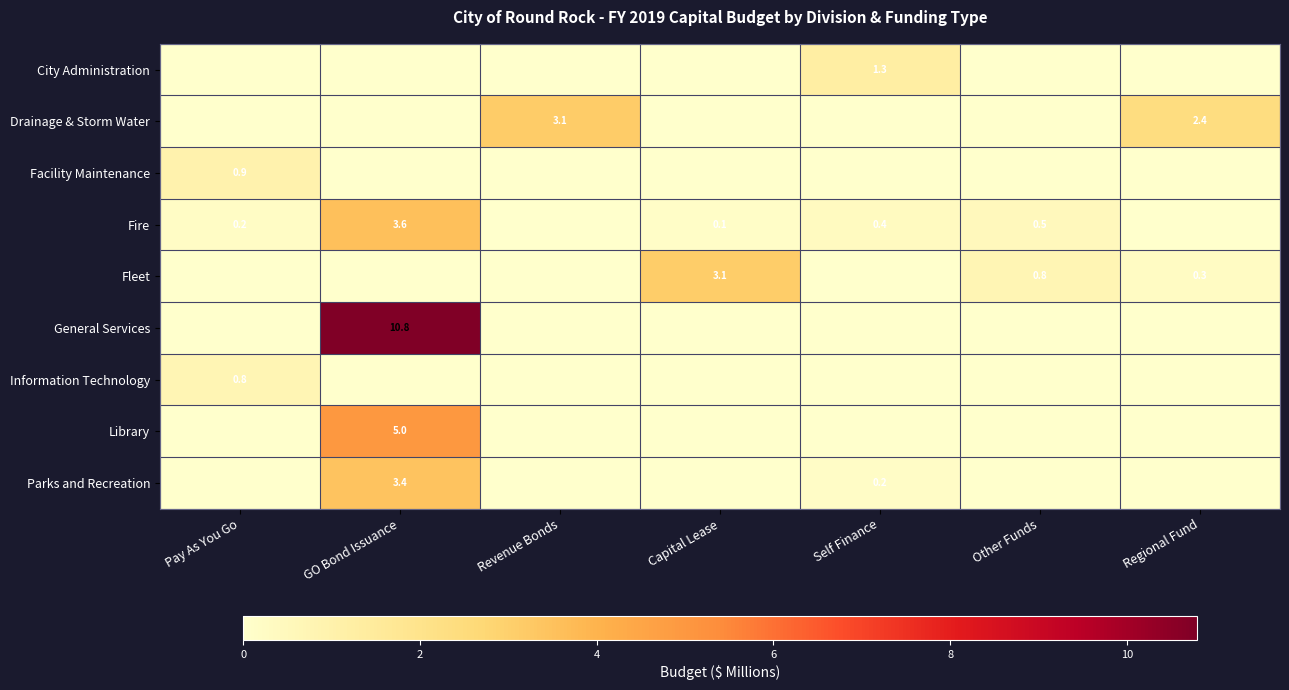

Is it true that Fire equals 3.6 at GO Bond Issuance?

True